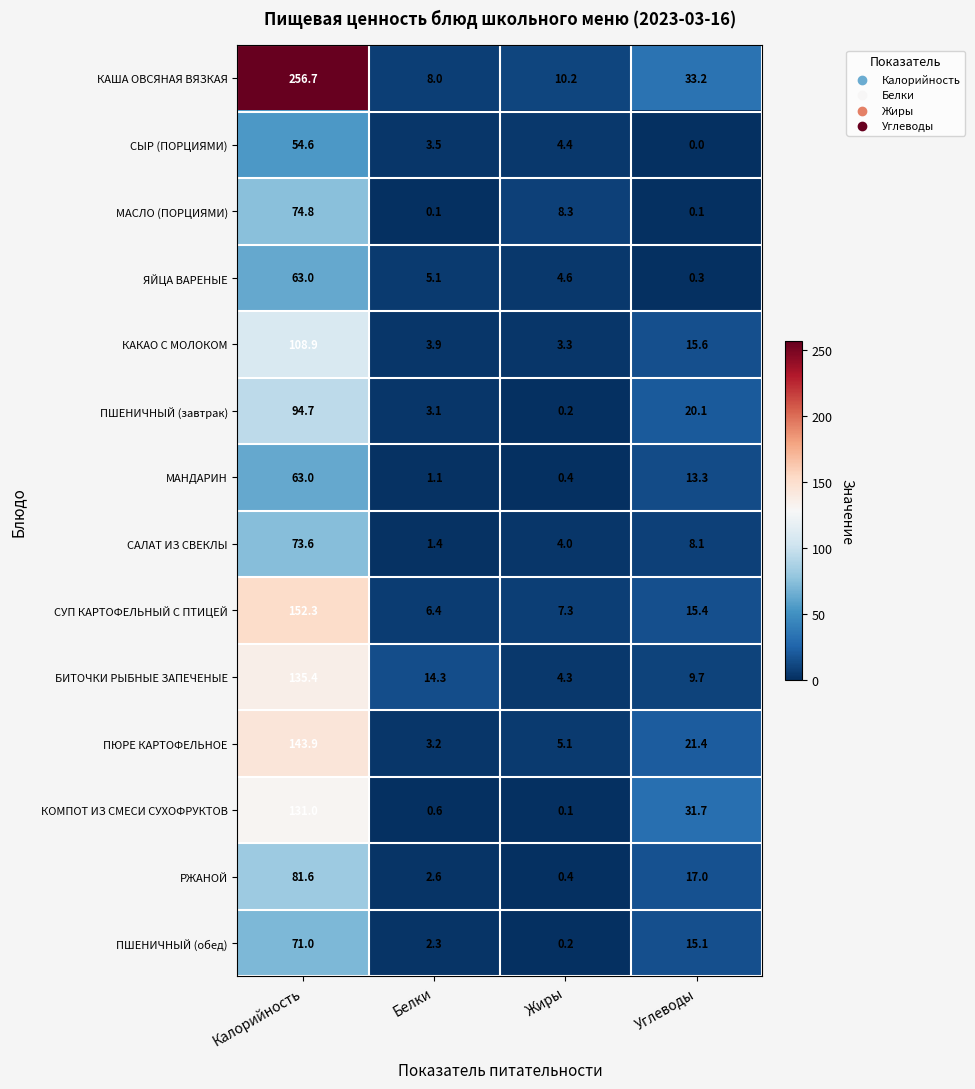

At how many categories does at least one series exceed 30?

2